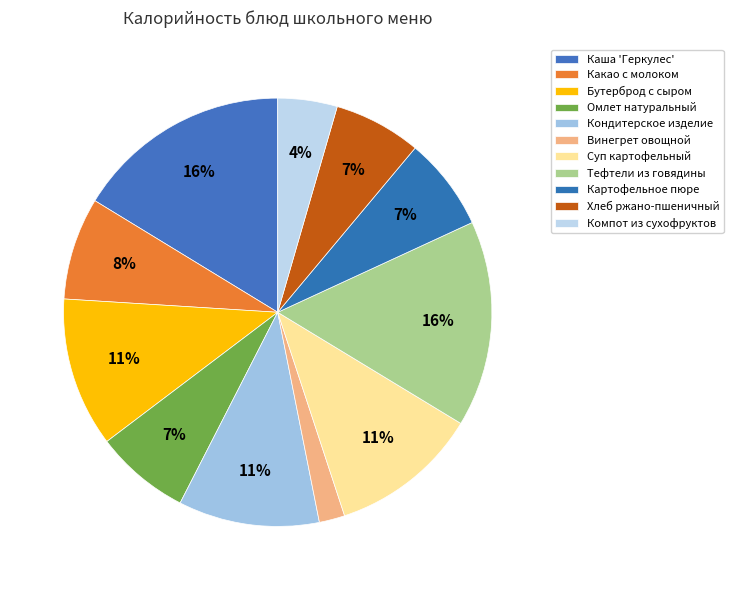

Is it true that Картофельное пюре is 18% of the pie?

False